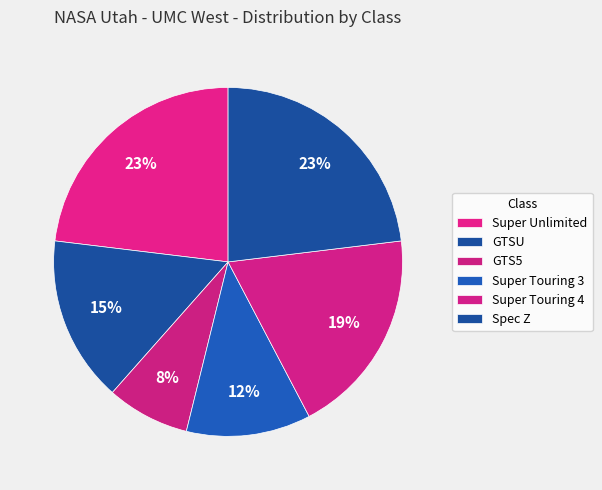

How many slices are in this pie chart?

6